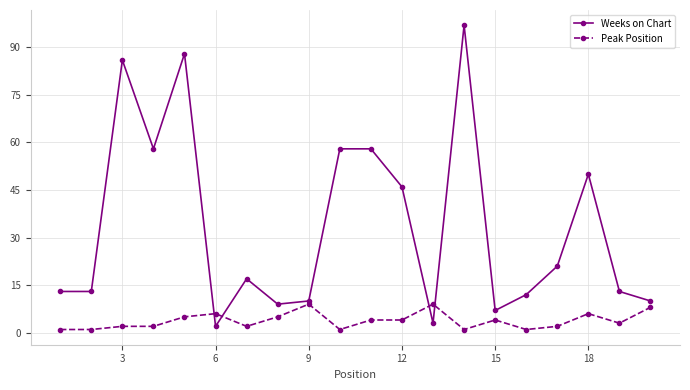

What is the value of the Weeks on Chart point at the 15th from the left?

7